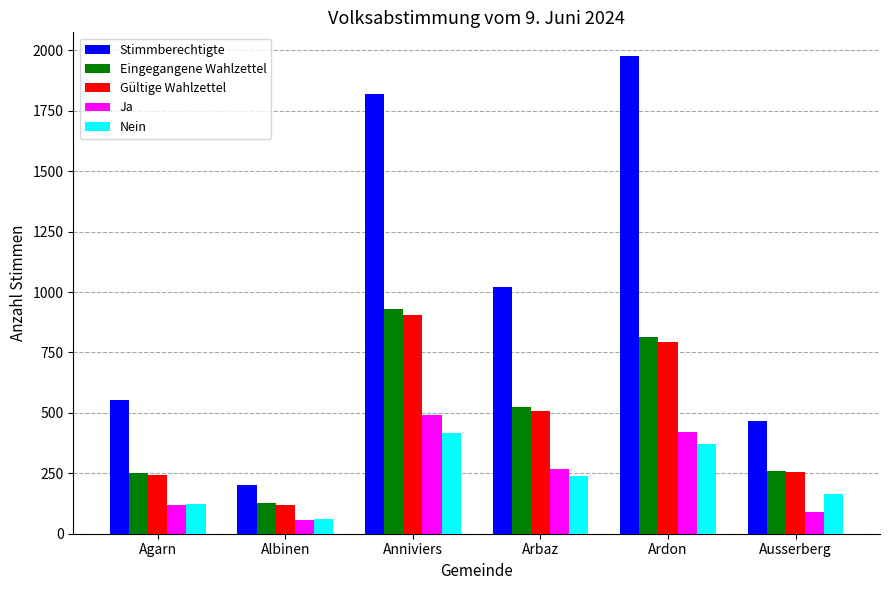

List the labels in order of Stimmberechtigte value, largest first.

Ardon, Anniviers, Arbaz, Agarn, Ausserberg, Albinen